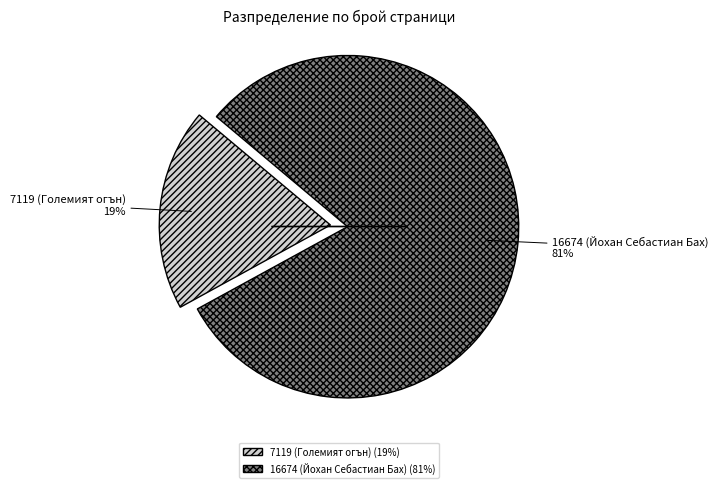

Between 16674 (Йохан Себастиан Бах) (81%) and 7119 (Големият огън) (19%), which is larger?

16674 (Йохан Себастиан Бах) (81%)